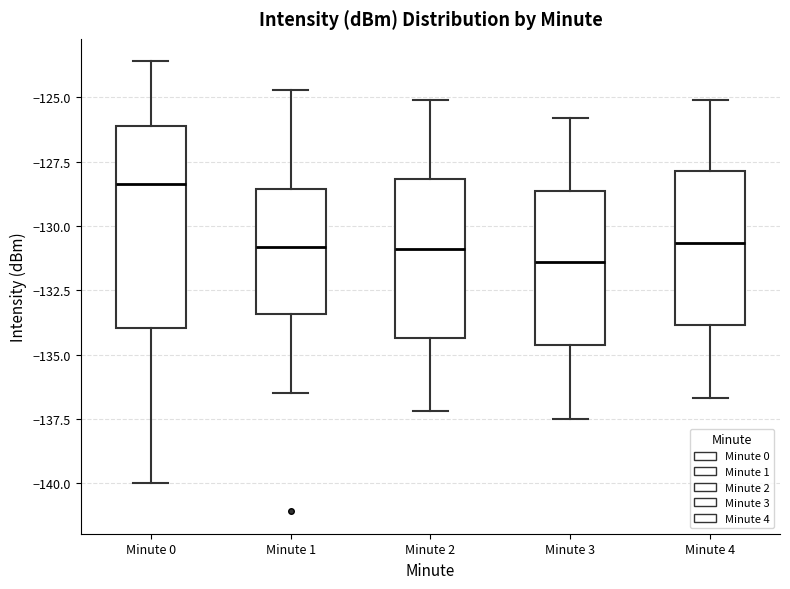

Which box has the lowest median line?

Minute 3